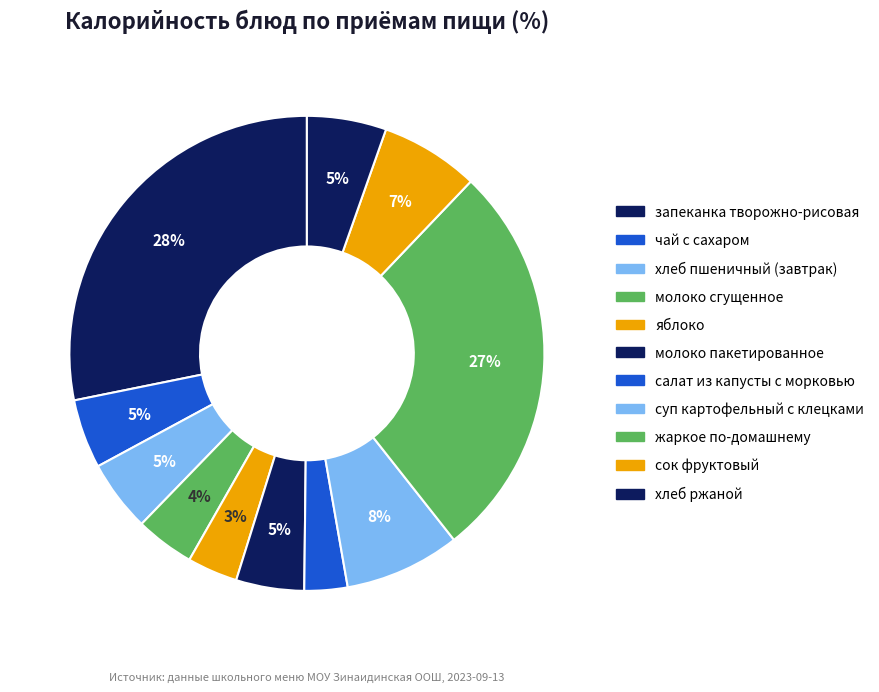

Is it true that яблоко is 1% of the pie?

False